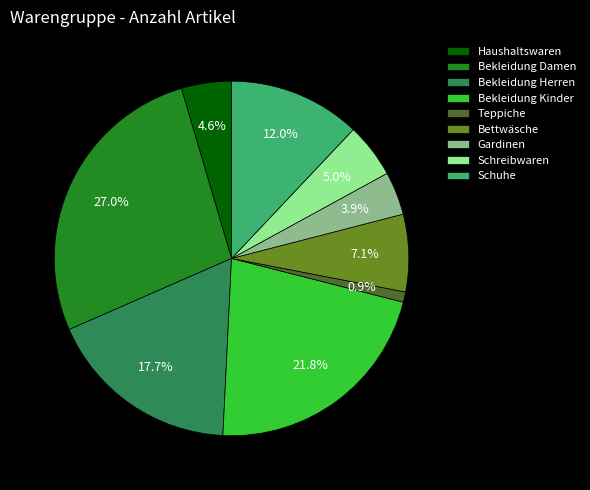

Does any single category account for the majority?

No